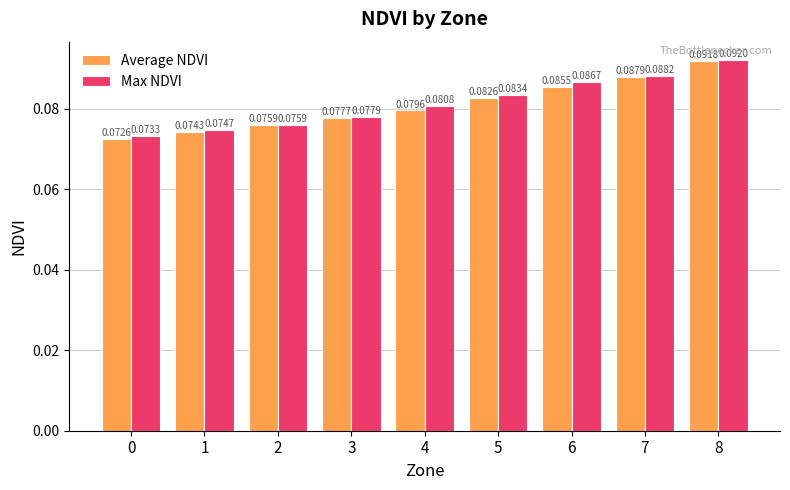

Which series changed the most between 0 and 2?

Average NDVI